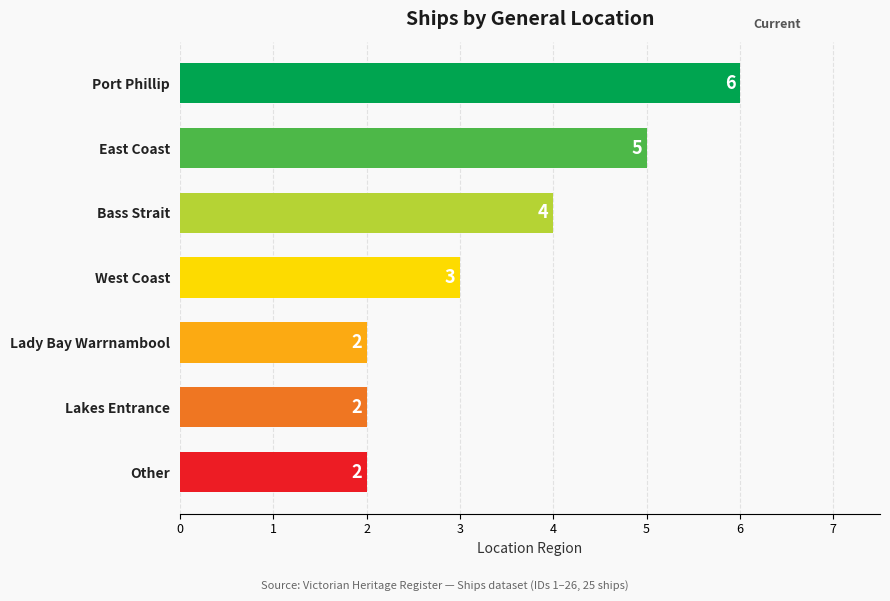

What is the ratio of the value at East Coast to the value at West Coast?

1.7